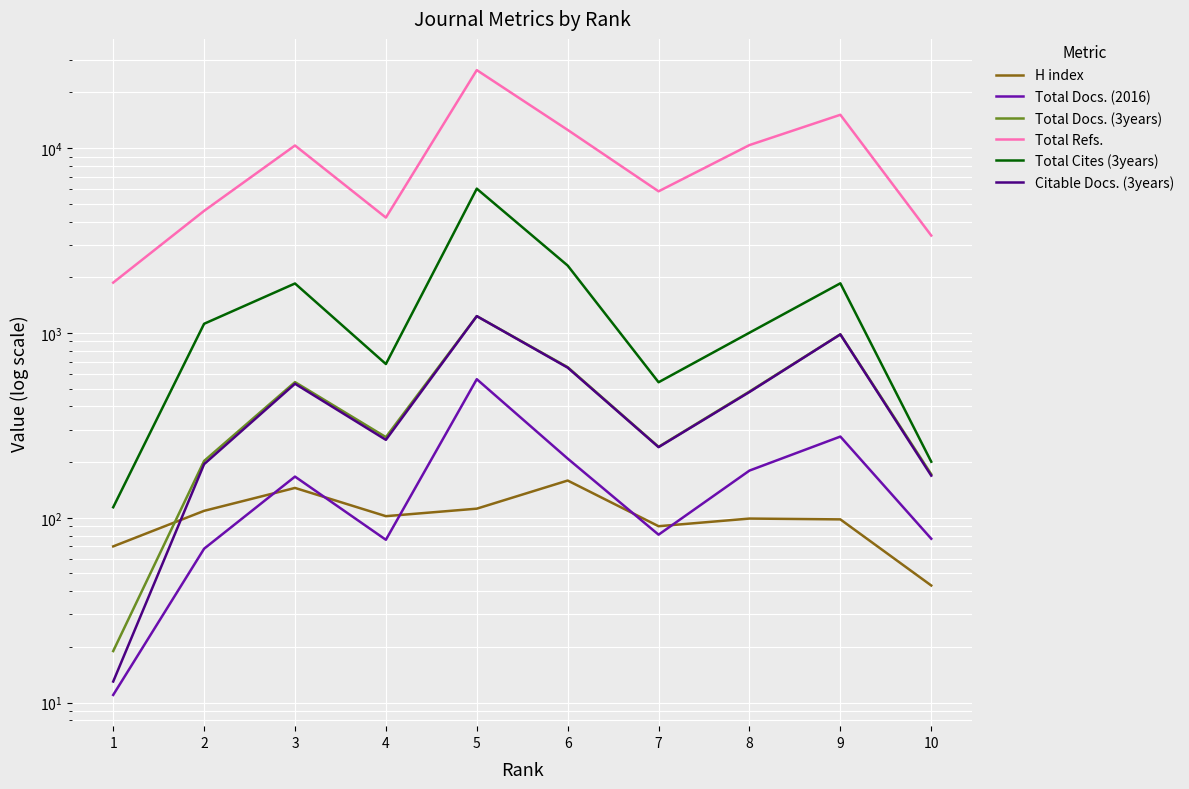

Reading left to right, what are all the values shown in this chart?

H index: 70	109	145	102	112	159	90	99	98	43
Total Docs. (2016): 11	68	167	76	562	209	81	180	275	77
Total Docs. (3years): 19	203	542	273	1233	653	242	482	983	172
Total Refs.: 1872	4577	10334	4209	26427	12546	5838	10387	15150	3365
Total Cites (3years): 114	1121	1852	679	6037	2315	541	1003	1856	201
Citable Docs. (3years): 13	195	531	264	1233	649	241	479	982	169